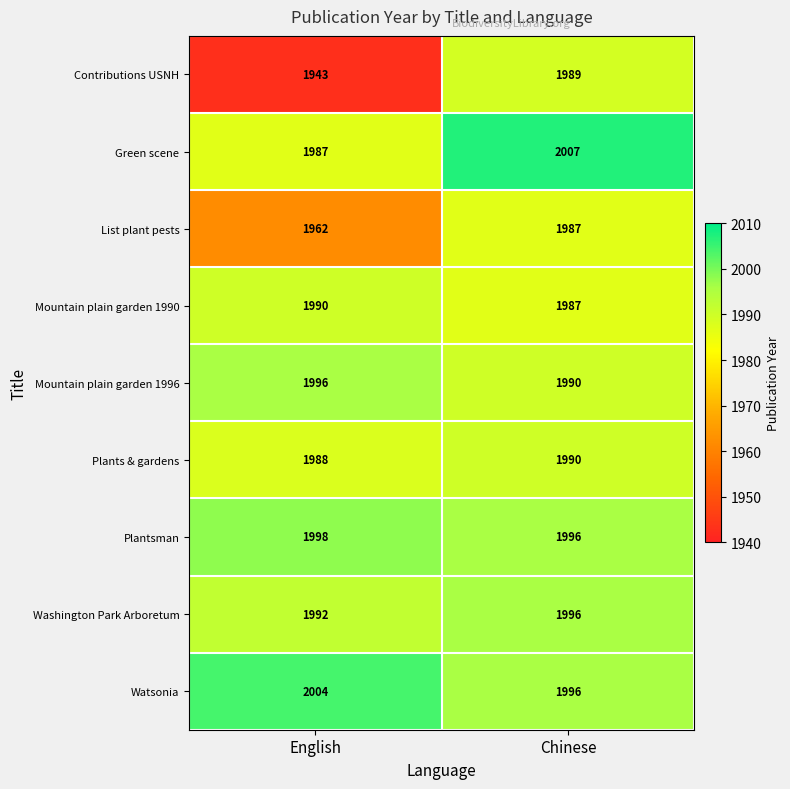

What is the smallest value displayed?

1943